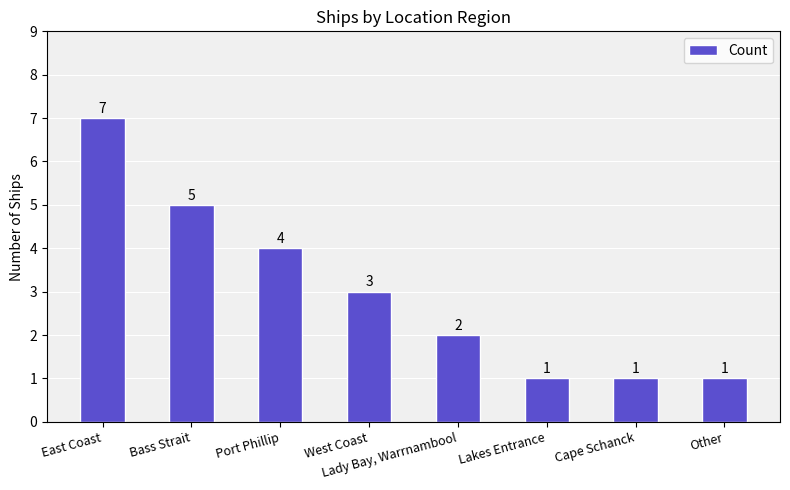

What position from the left is Bass Strait?

2